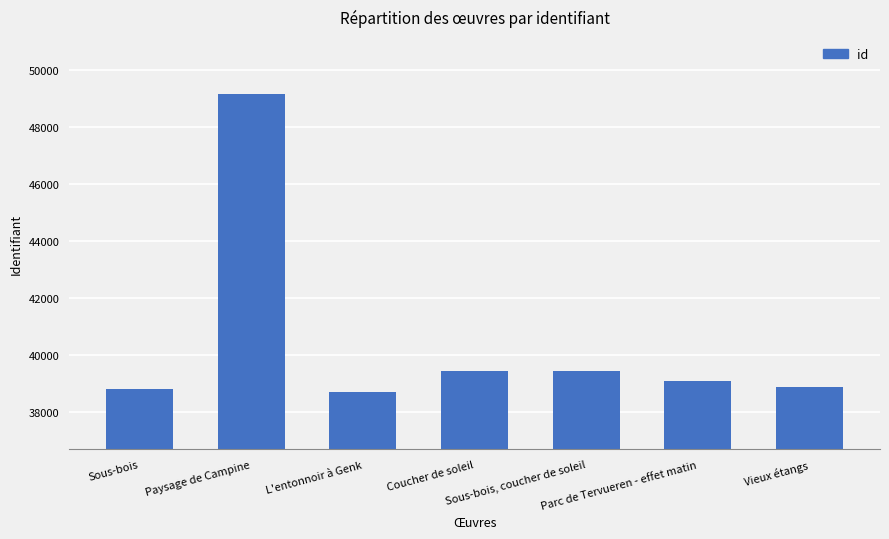

What is the ratio of the value at Sous-bois, coucher de soleil to the value at Sous-bois?

1.0